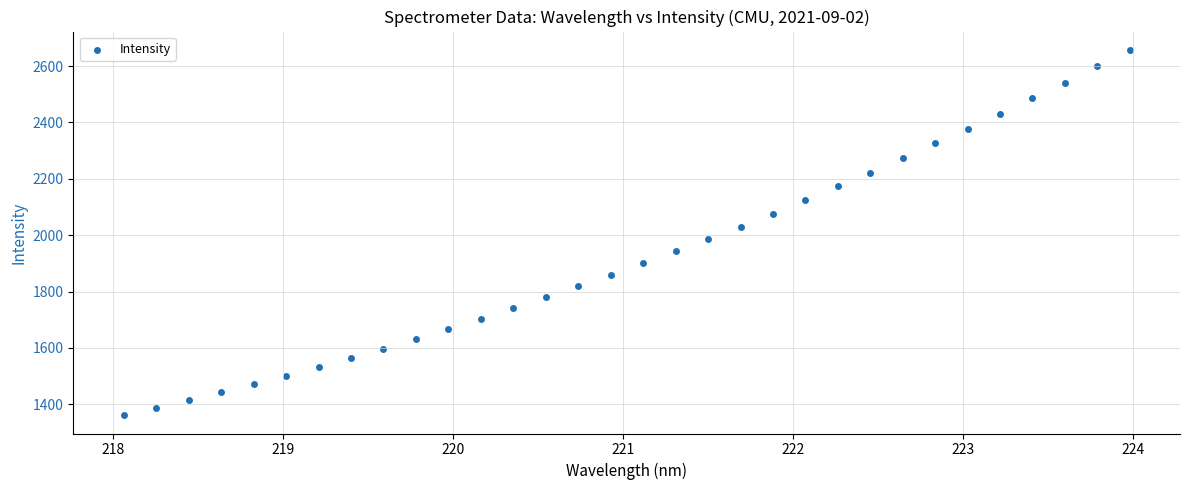

What is the range of Y values (max minus min)?

1296.6